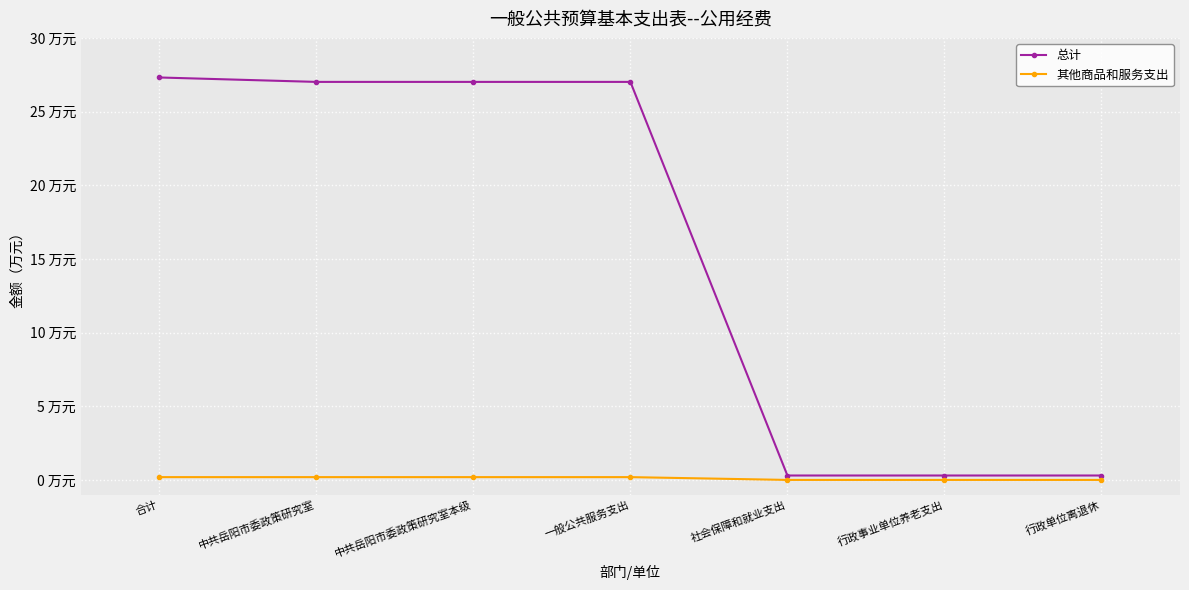

The 总计 series shows 27.0 at 中共岳阳市委政策研究室本级. True or false?

True